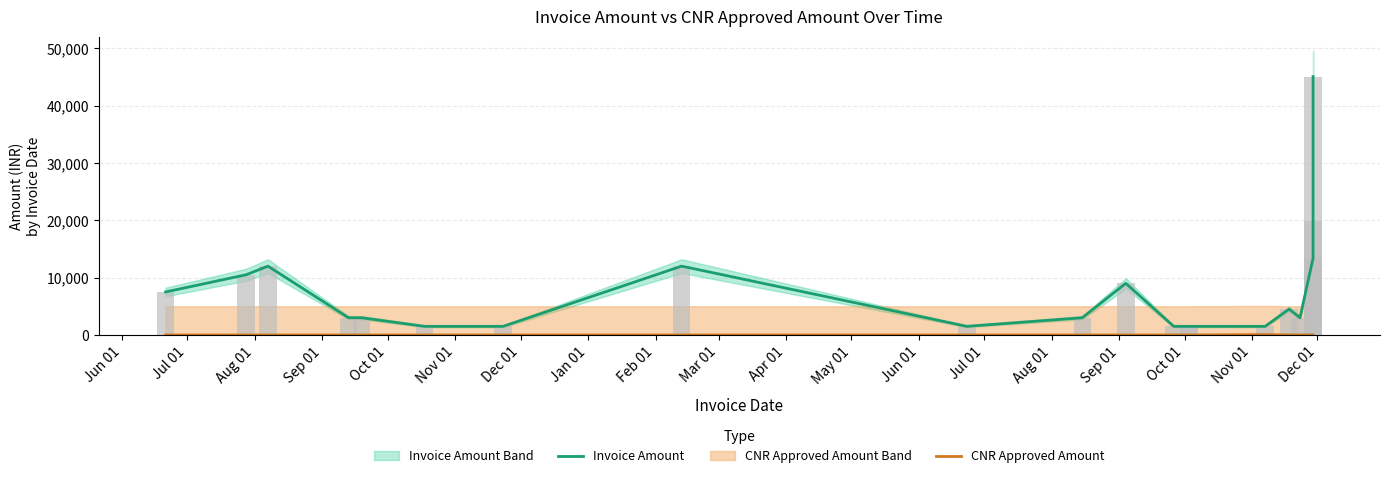

Reading left to right, transcribe all the data shown in this chart.

Invoice Amount: 7500.0	10500.0	12000.0	3000.0	3000.0	1500.0	1500.0	12000.0	1500.0	3000.0	9000.0	1500.0	1500.0	1500.0	1500.0	4500.0	3000.0	13364.0	19860.0	45064.5
CNR Approved Amount: 0.0	0.0	0.0	0.0	0.0	0.0	0.0	0.0	0.0	0.0	0.0	0.0	0.0	0.0	64.0	0.0	0.0	0.0	0.0	0.0